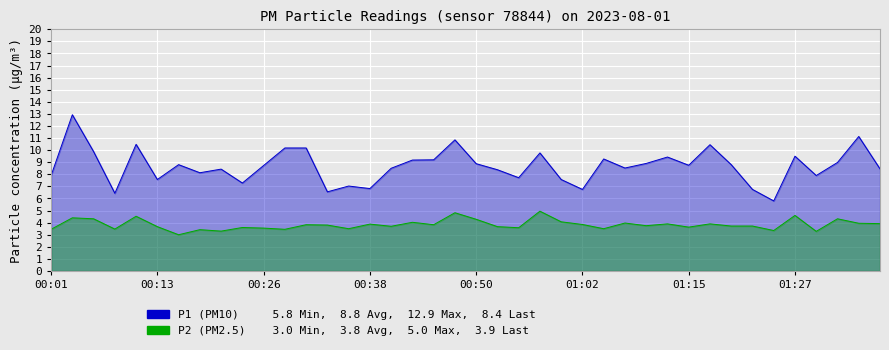

What is the sum of all P2 values?

153.5